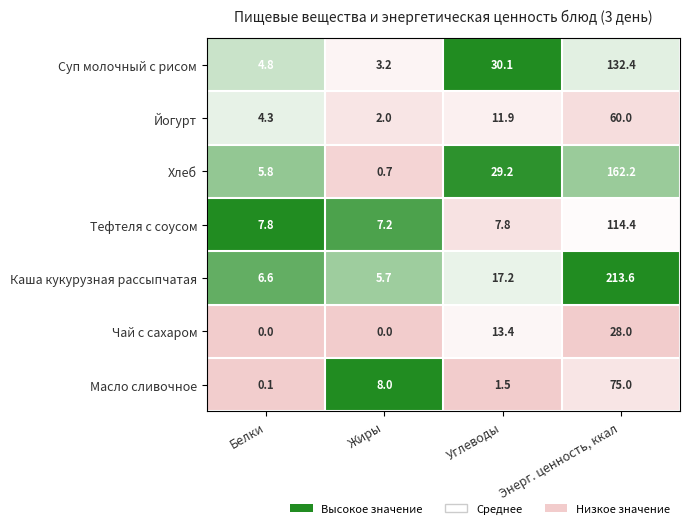

Reading right to left, extract all data points from this chart.

Суп молочный с рисом: 132.4	30.1	3.2	4.8
Йогурт: 60.0	11.9	2.0	4.3
Хлеб: 162.2	29.2	0.7	5.8
Тефтеля с соусом: 114.4	7.8	7.2	7.8
Каша кукурузная рассыпчатая: 213.6	17.2	5.7	6.6
Чай с сахаром: 28.0	13.4	0.0	0.0
Масло сливочное: 75.0	1.5	8.0	0.1